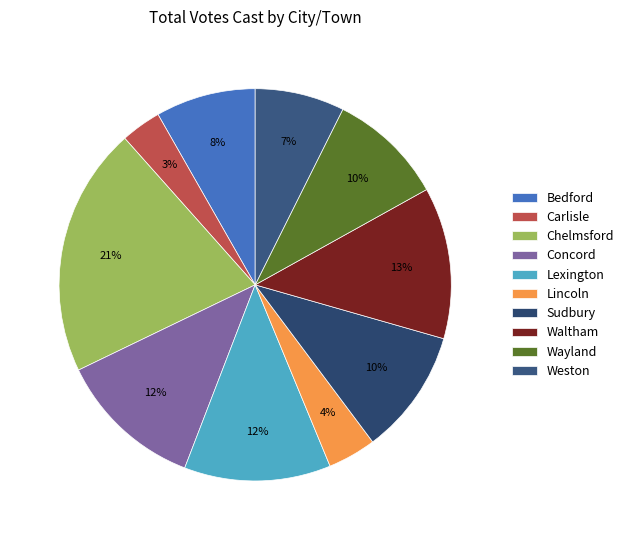

Which has a higher value, Concord or Wayland?

Concord